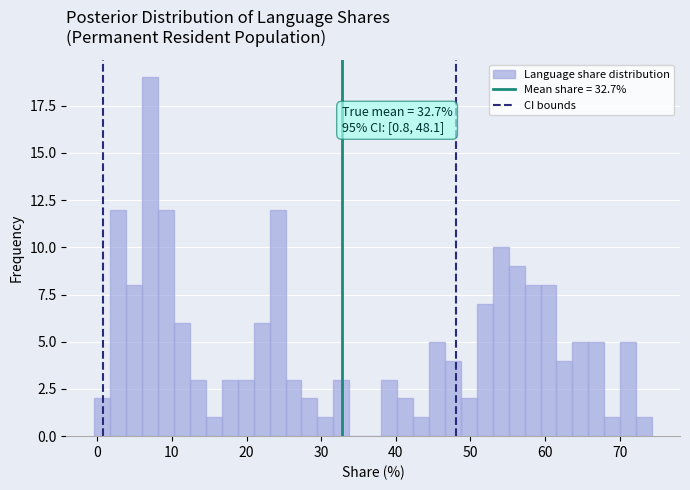

Read against the x-axis, roughly where is the centre of the tallest bar?

7